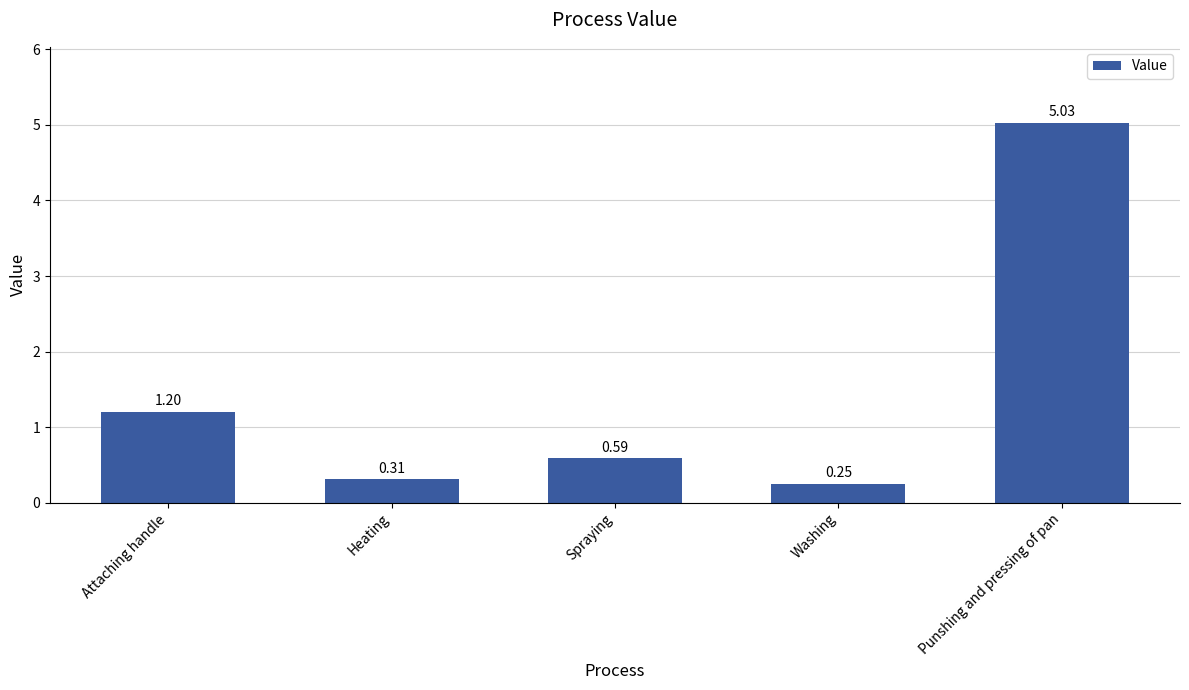

Which category has the highest value across all series?

Punshing and pressing of pan